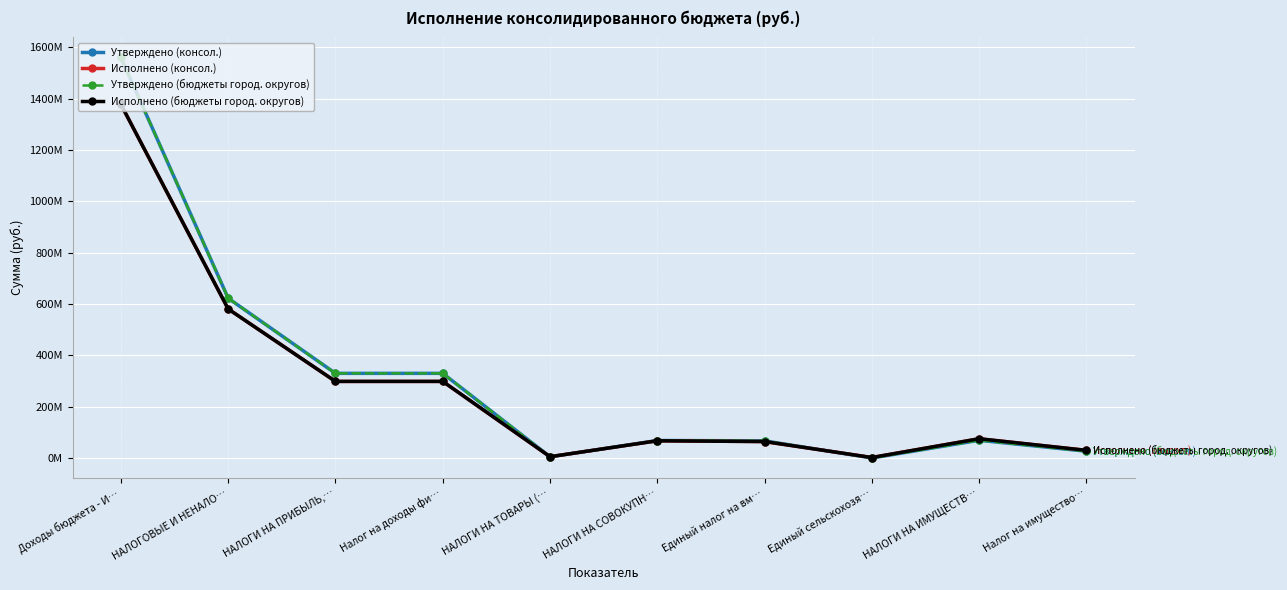

Which series changed the most between НАЛОГИ НА ПРИБЫЛЬ,… and Налог на имущество…?

Утверждено (консол.)